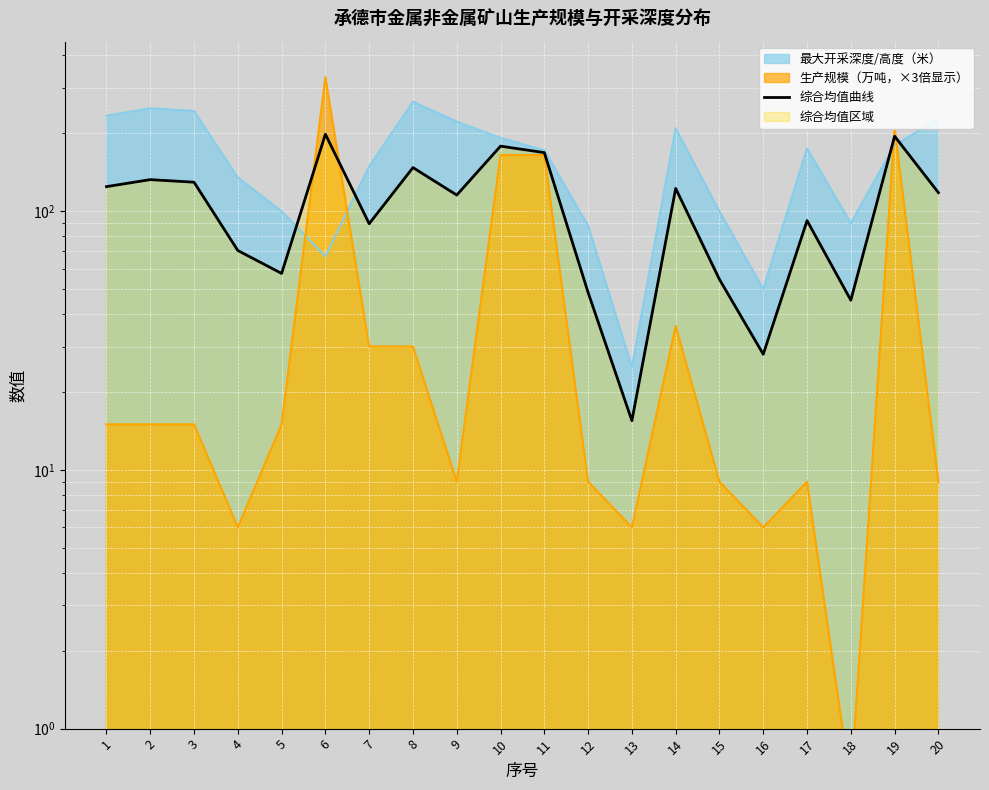

Approximately how many times larger is the value at 7 compared to 2?

0.7